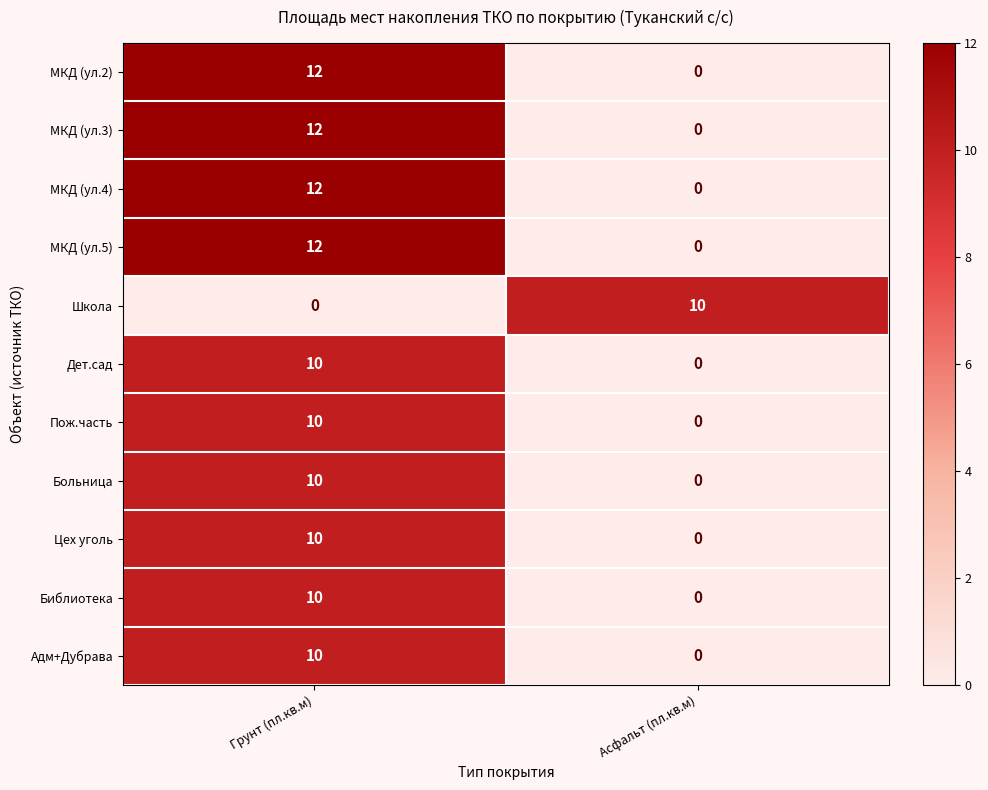

List the labels in order of МКД (ул.3) value, smallest first.

Асфальт (пл.кв.м), Грунт (пл.кв.м)